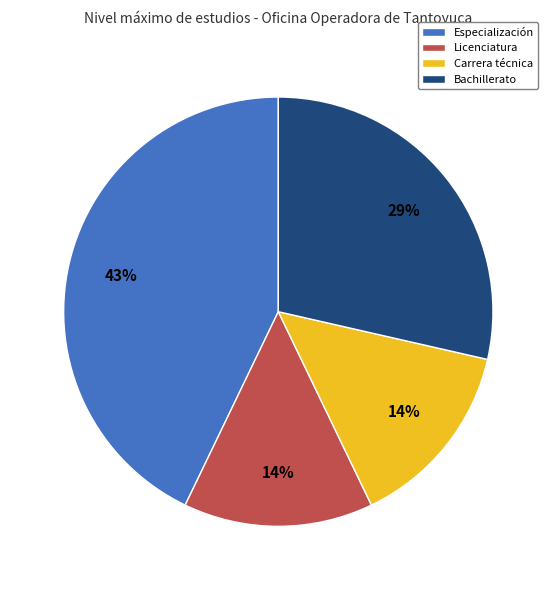

What is the largest slice in the pie chart?

Especialización